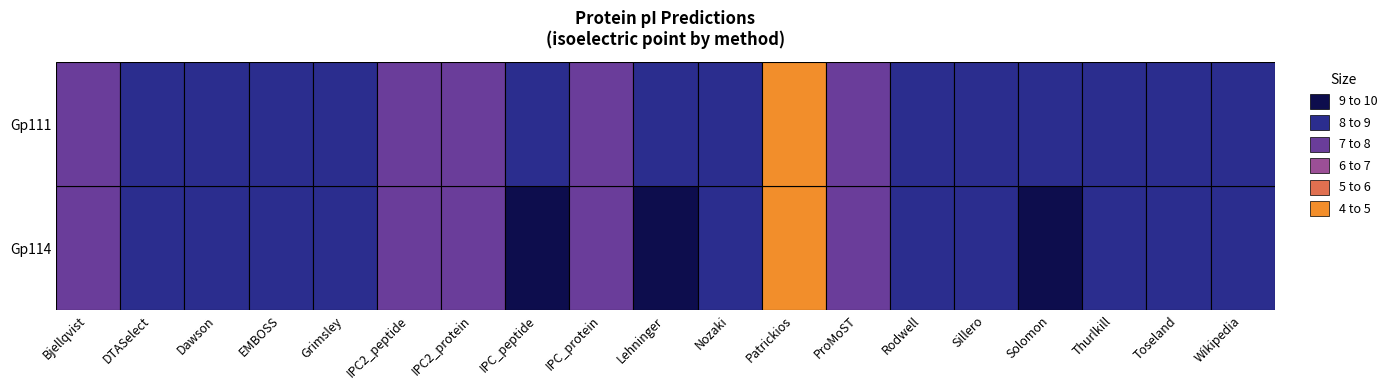

Rank the series by their maximum value, from lowest to highest.

Gp111, Gp114